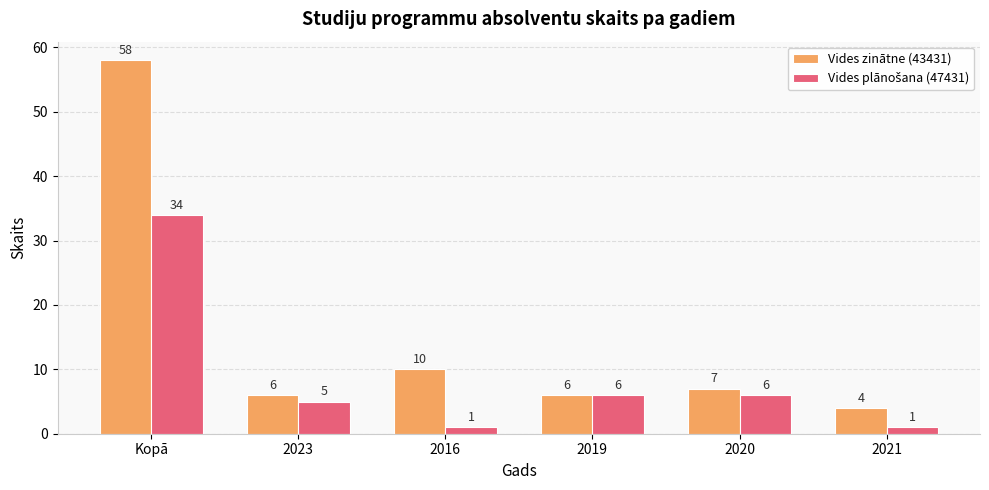

How many groups of bars are there?

6